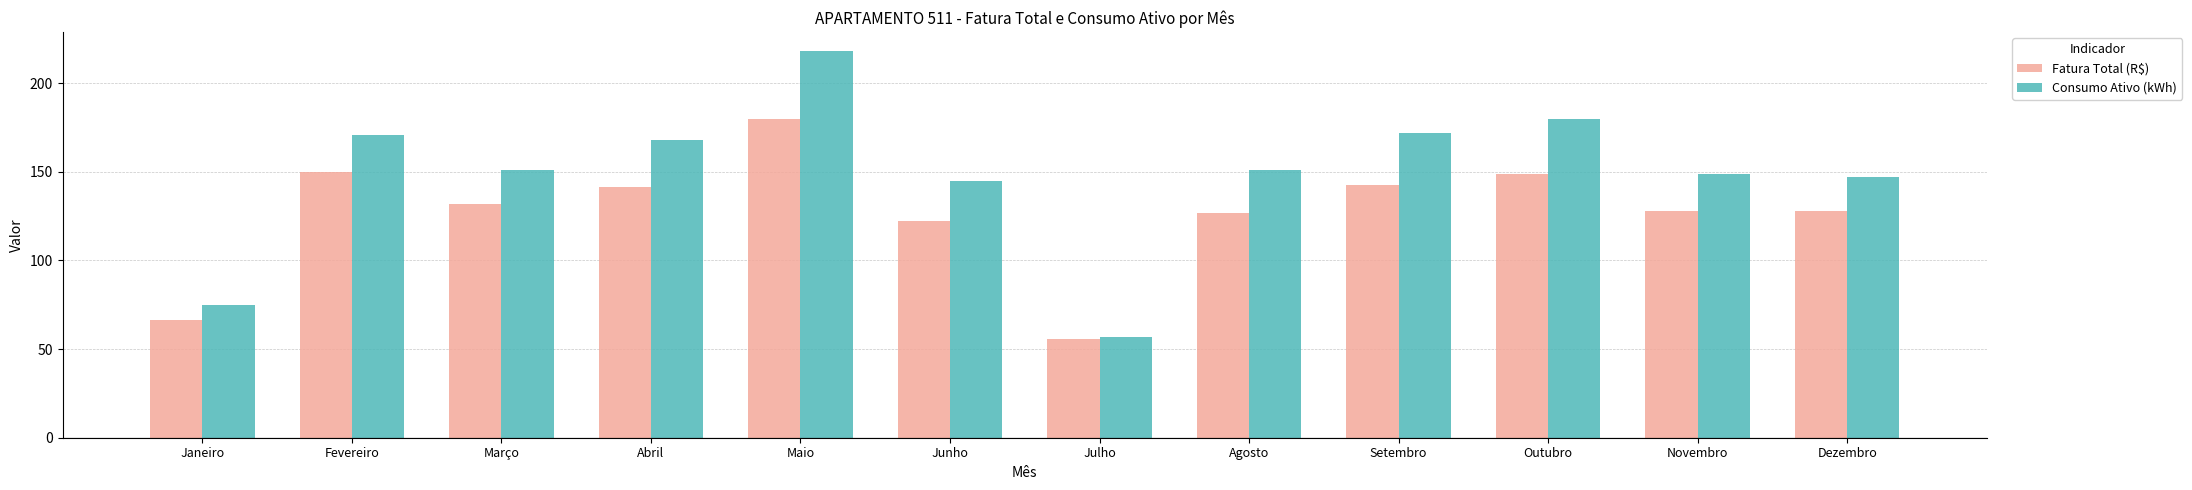

Between Março and Maio, which series saw the biggest shift?

Consumo Ativo (kWh)